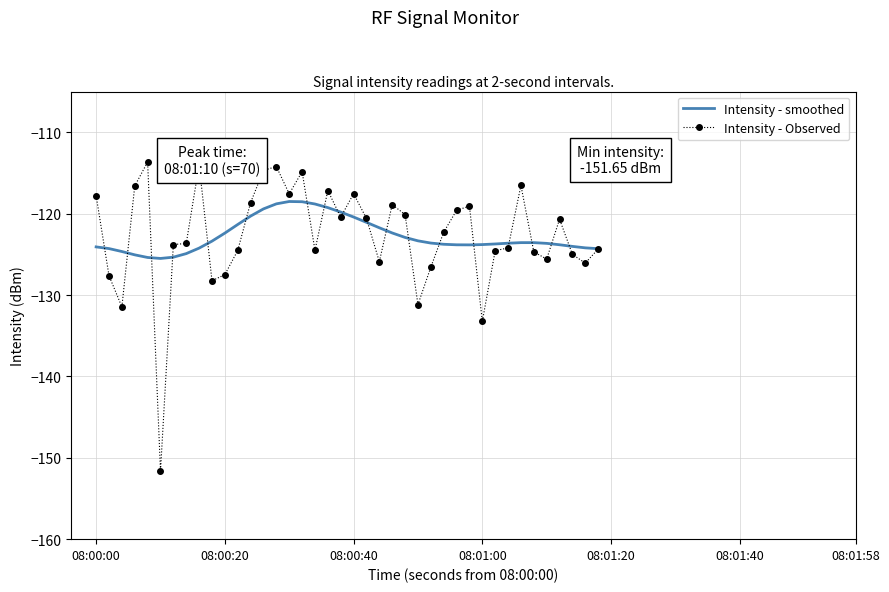

List the series in order of their peak value, highest first.

Intensity - Observed, Intensity - smoothed